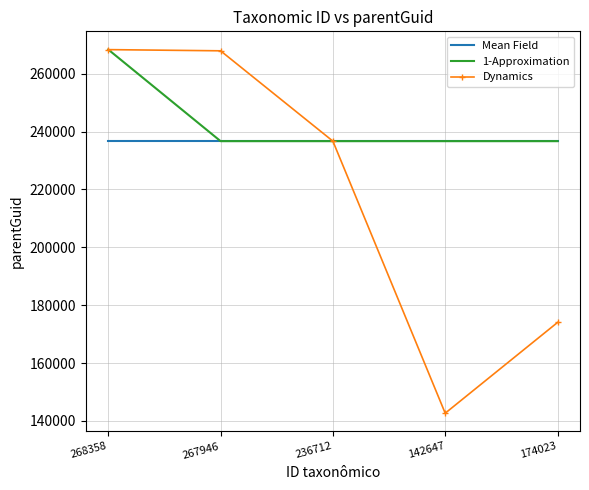

What is the difference between the maximum and minimum values in the 1-Approximation series?

31681